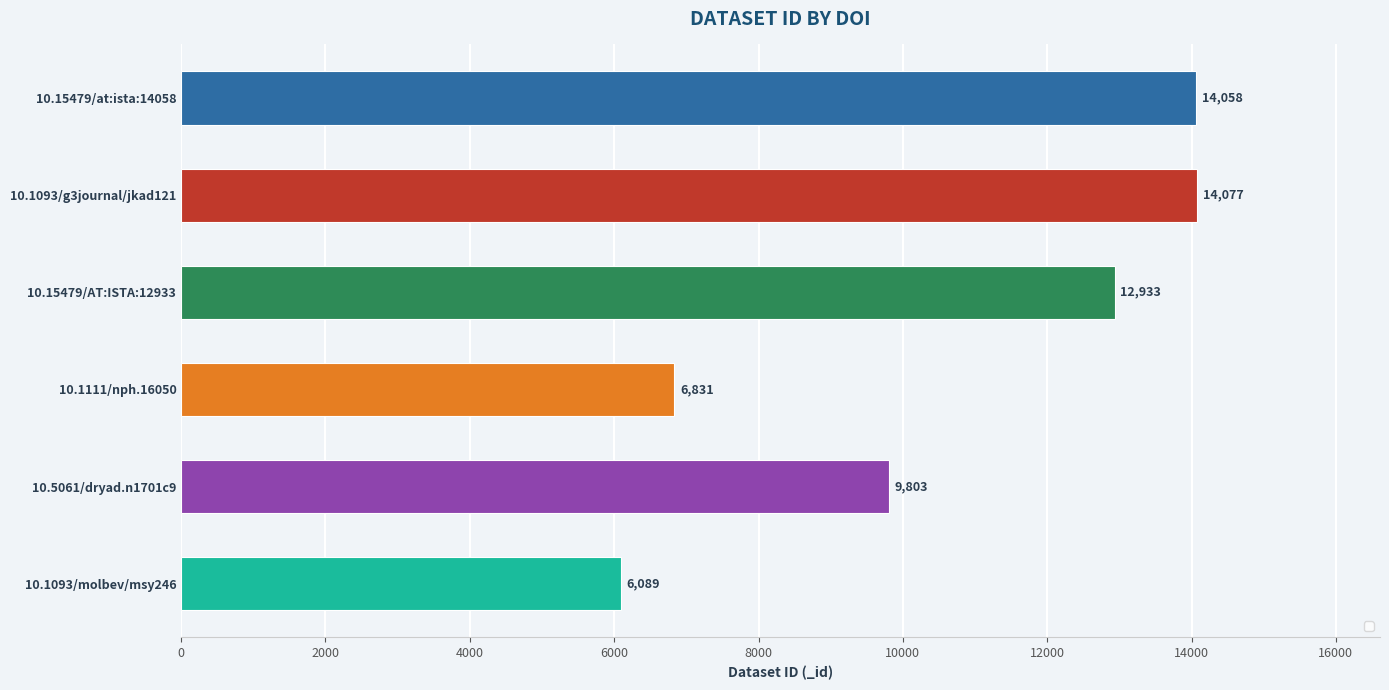

What is the value of the 1st bar from the top?

14058